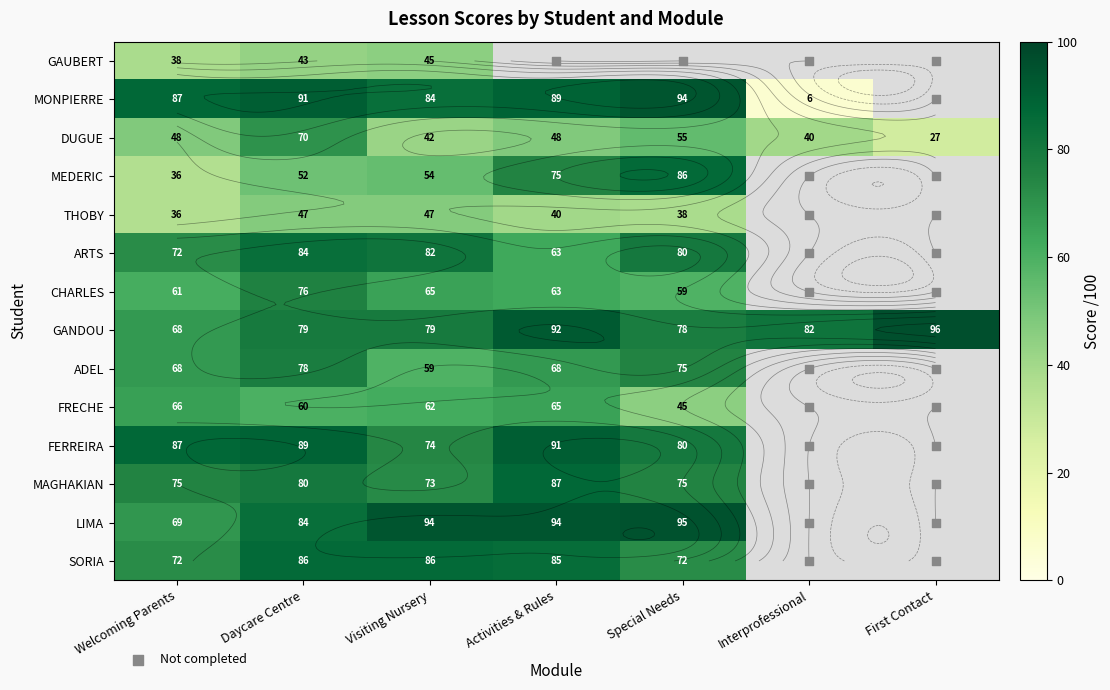

The value of FRECHE at Visiting Nursery is 62. True or false?

True